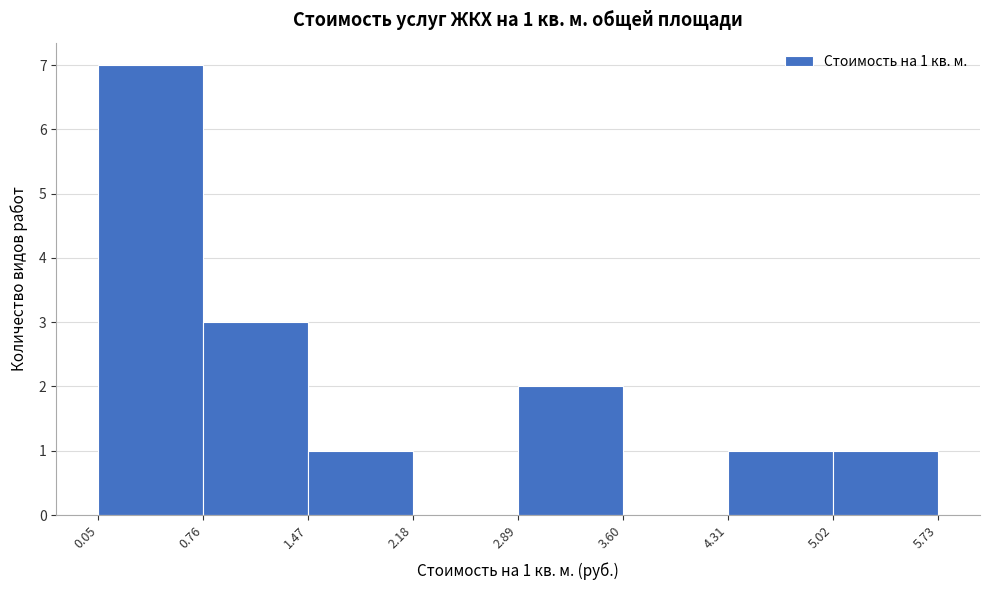

Which range on the x-axis has the tallest bar?

0.05 to 0.76